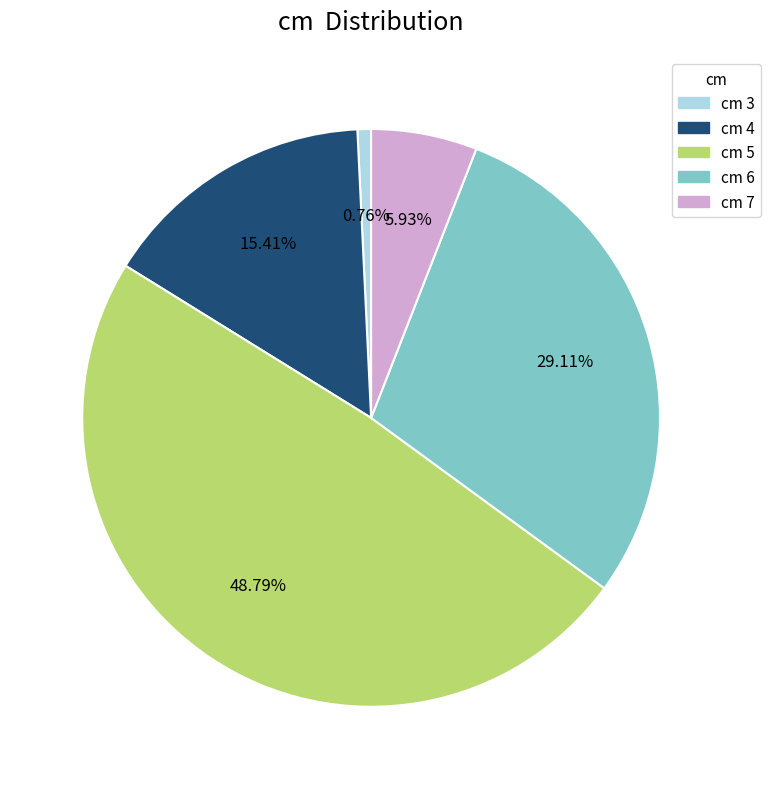

Is there any slice that represents more than half of the pie?

No